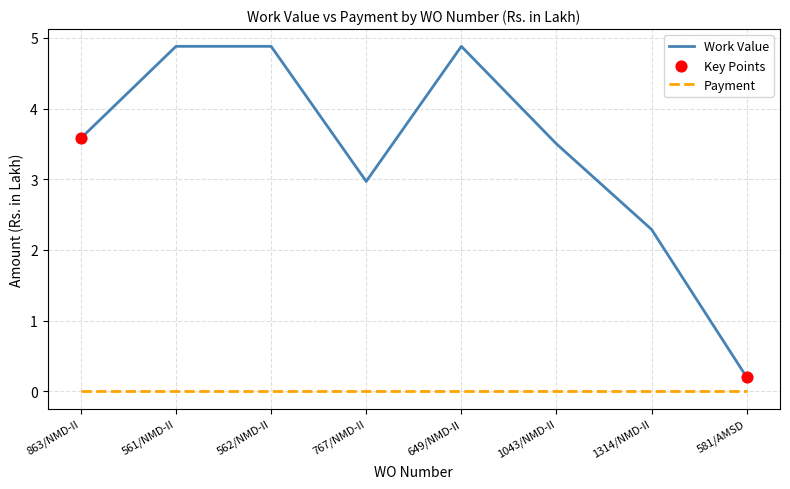

Which series changed the most between 863/NMD-II and 581/AMSD?

Work Value